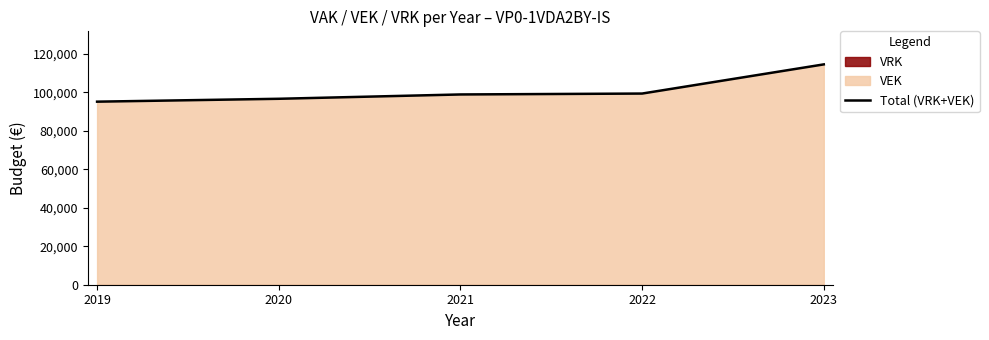

List the labels in order of value, smallest first.

2019, 2020, 2021, 2022, 2023